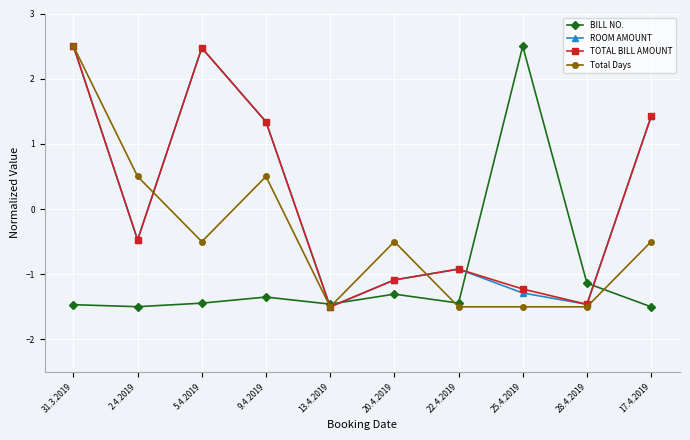

What is the difference between the second highest and minimum values in the Total Days series?

2.0